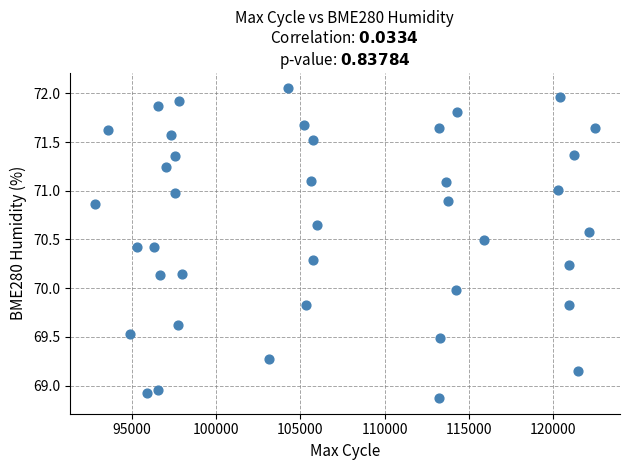

What is the range of X values (max minus min)?

29694.0